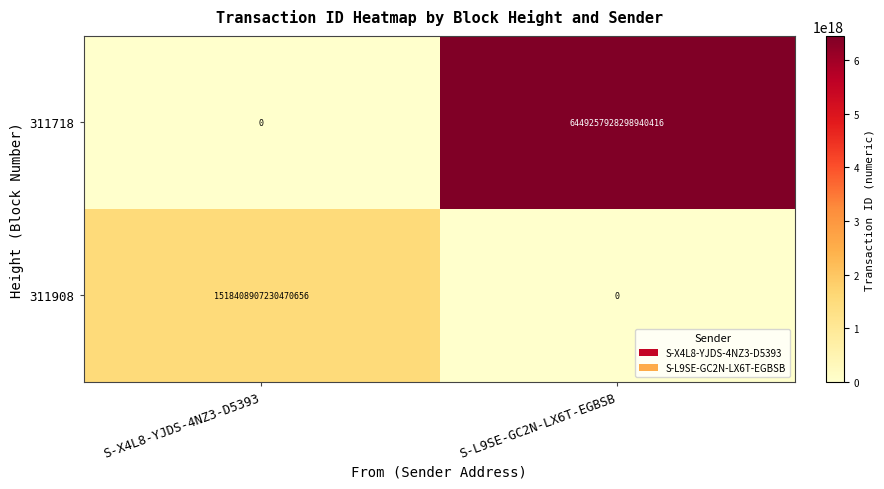

Which series has the widest spread of values?

311718